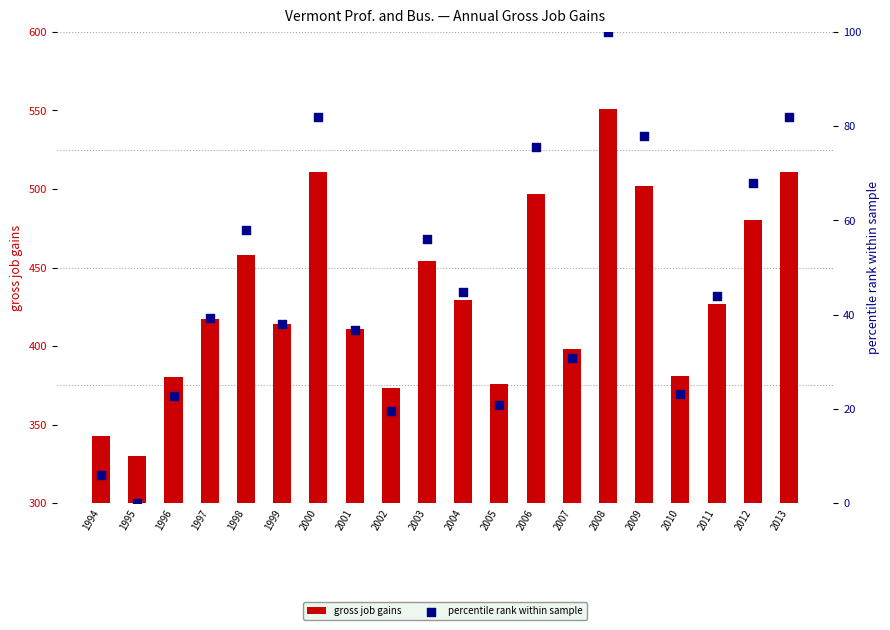

Which series has the largest total across all categories?

gross job gains